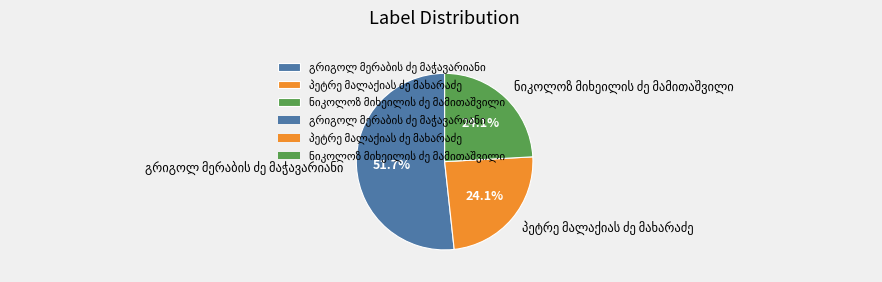

Is there a majority slice in this chart?

Yes